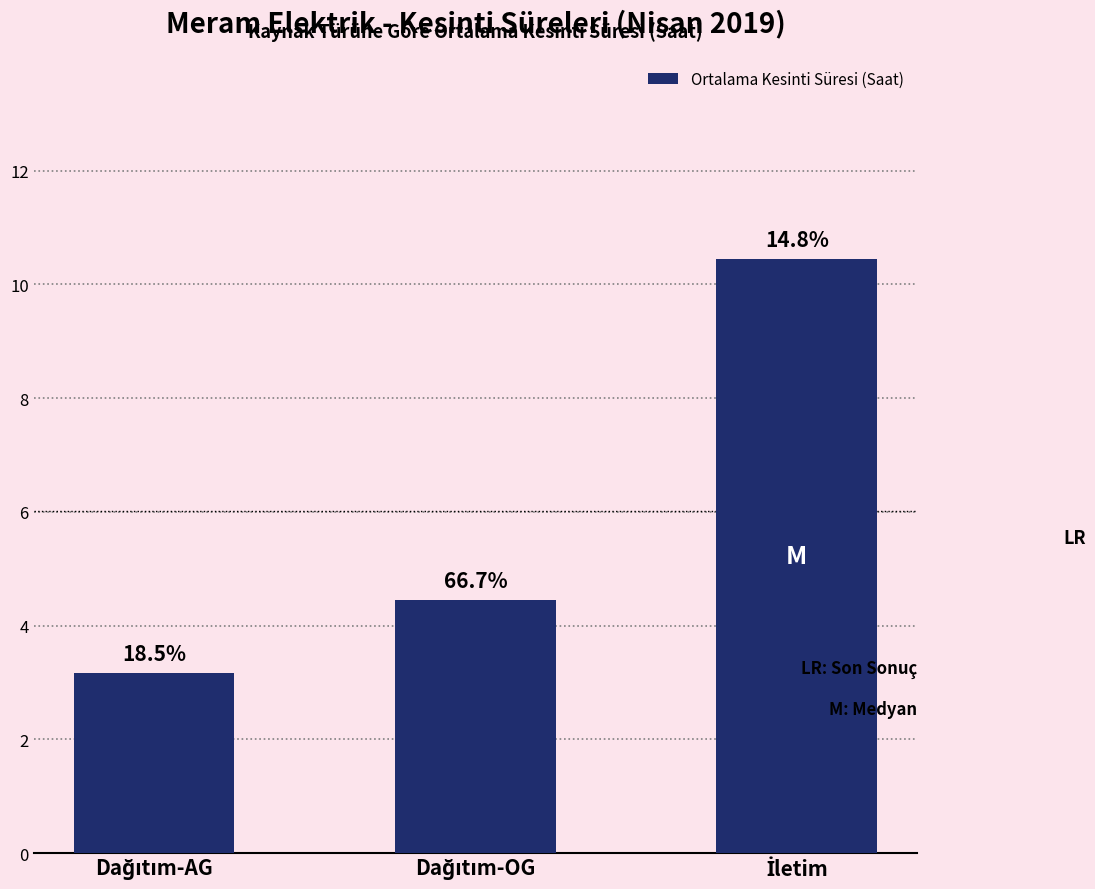

What is the label of the 1st bar from the left?

Dağıtım-AG